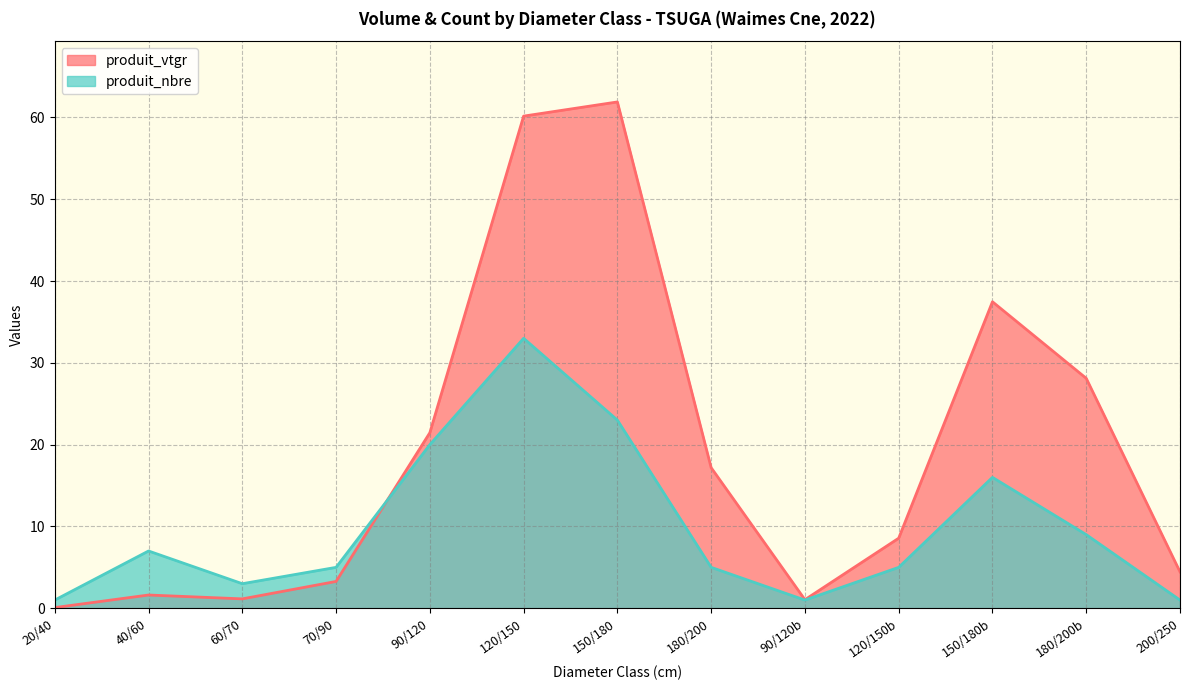

True or false: produit_nbre has more than 1 points higher than both neighbors.

True